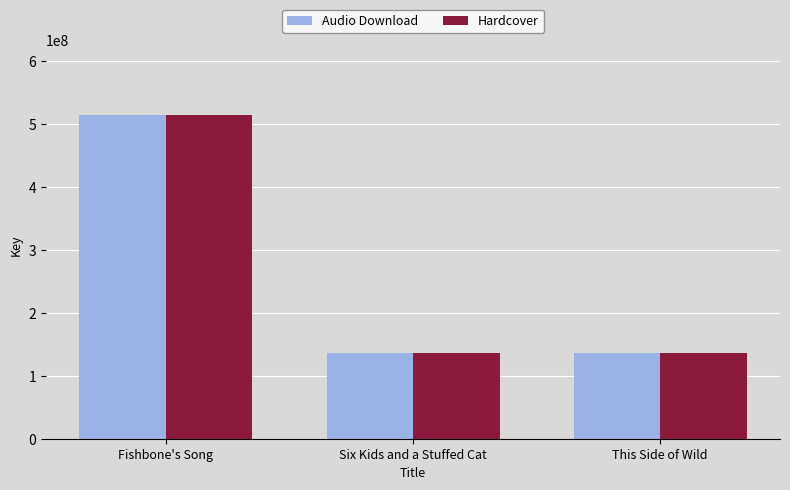

What is the minimum value for Audio Download?

136319527